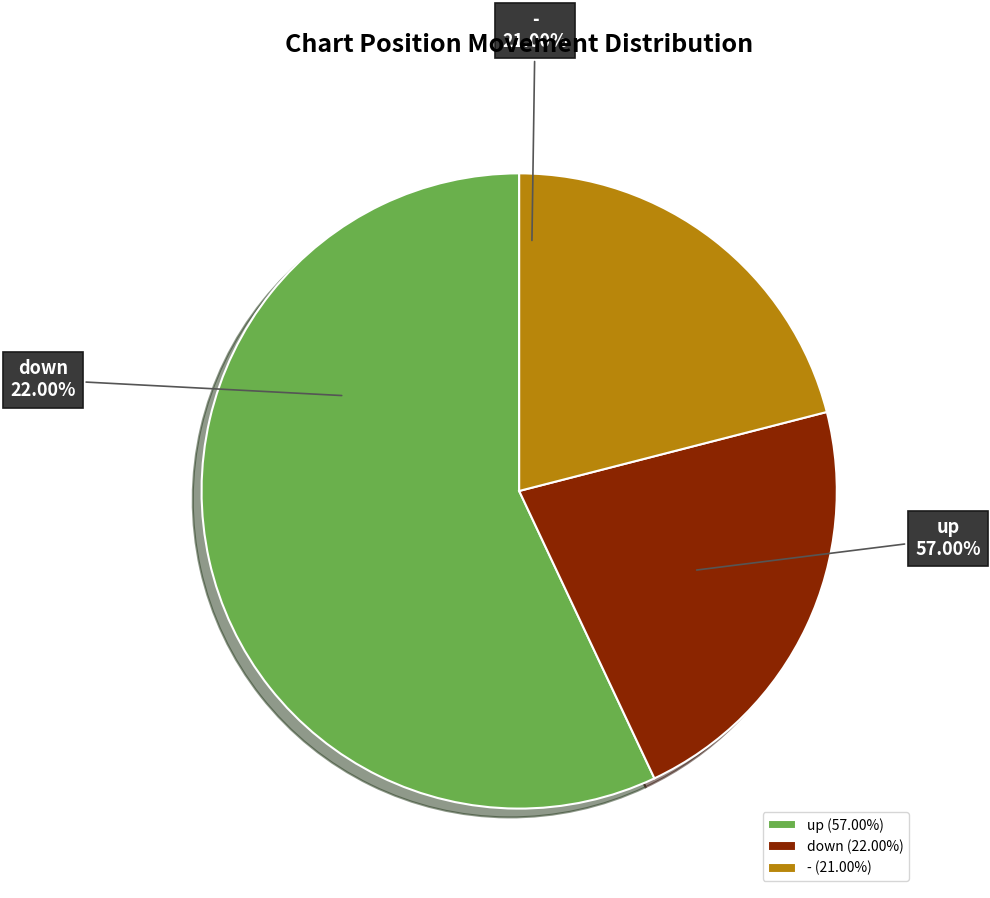

To the nearest percent, what percentage of the pie is down?

22%